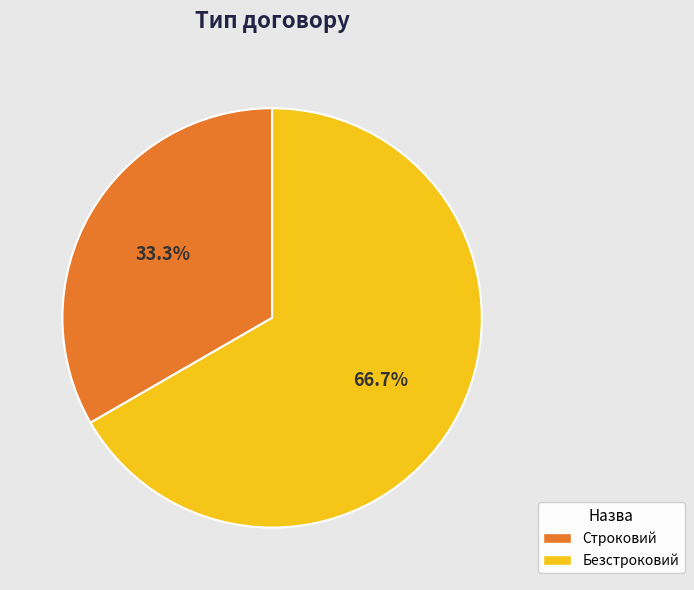

What is the total percentage of Безстроковий and Строковий?

100.0%